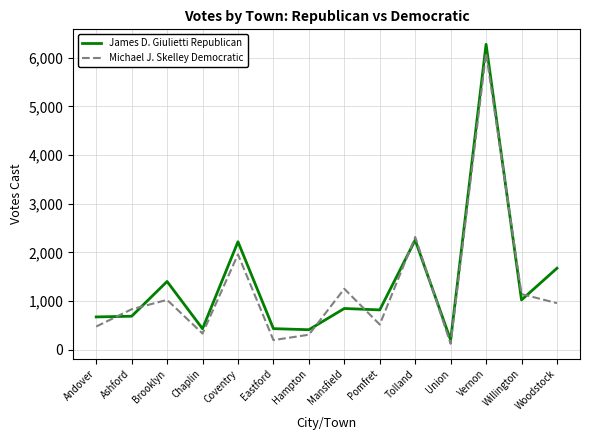

What are all the series names shown in the legend?

James D. Giulietti Republican, Michael J. Skelley Democratic